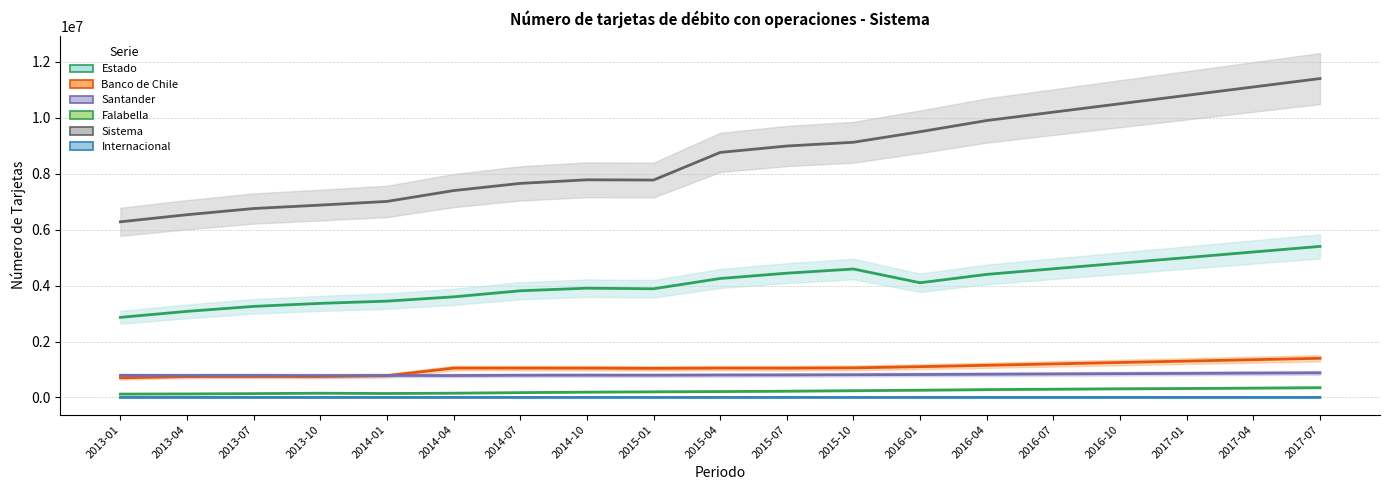

Which series has the largest total across all categories?

Sistema (line)